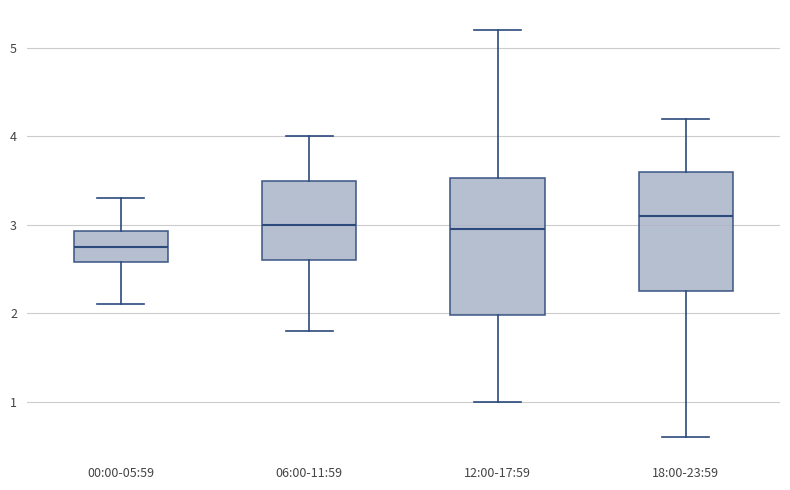

Comparing the boxes themselves (not the whiskers), which one is the tallest?

12:00-17:59